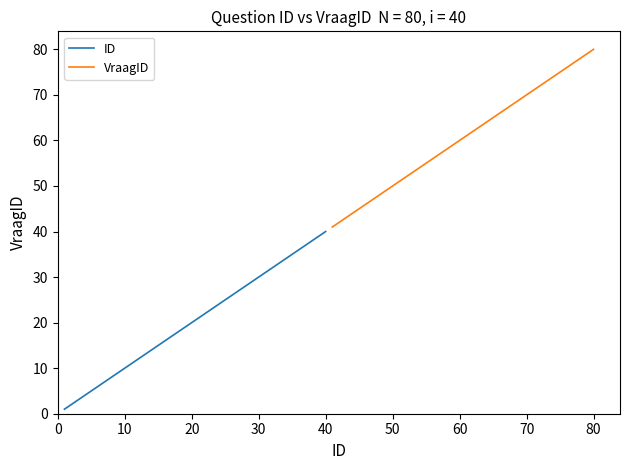

True or false: ID and VraagID intersect in this chart.

False